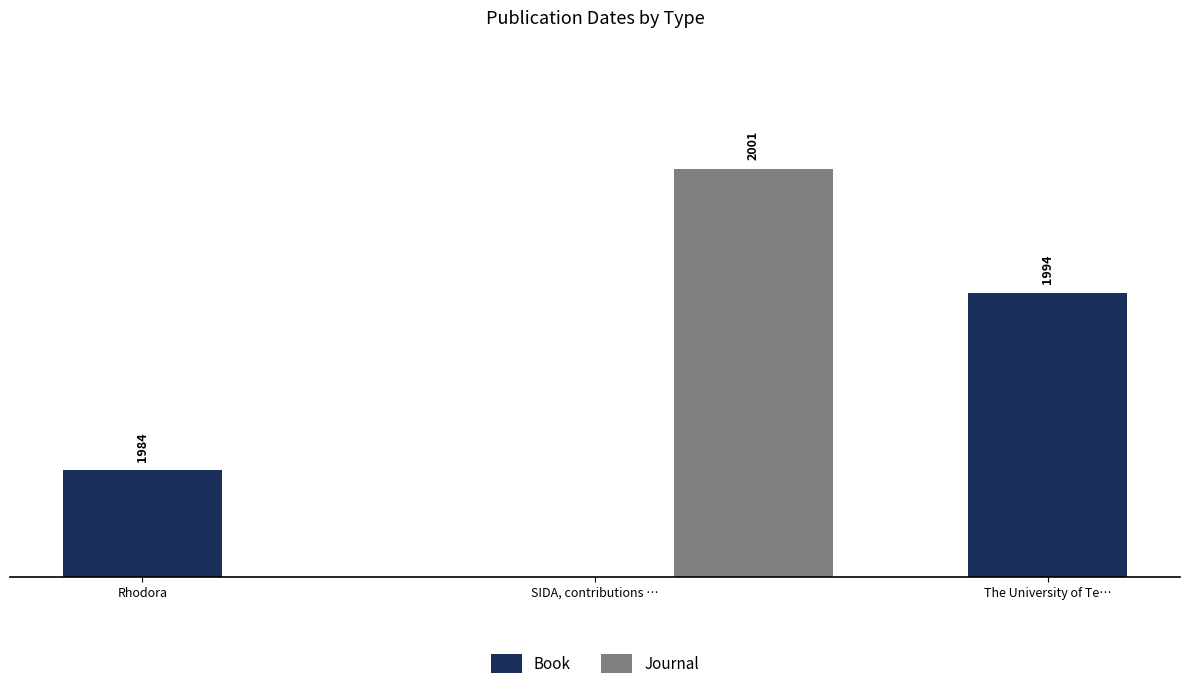

At which label is Book closest to 1989?

Rhodora